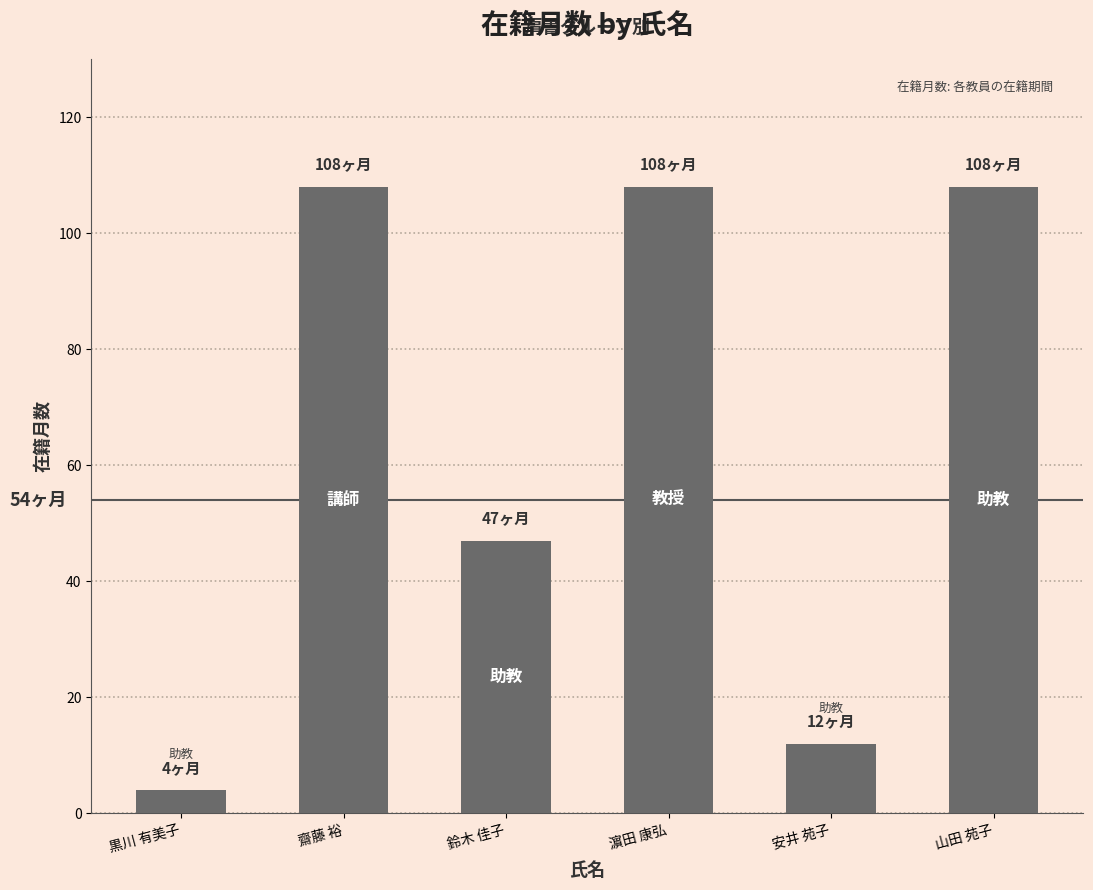

What is the ratio of the value at 山田 苑子 to the value at 鈴木 佳子?

2.3